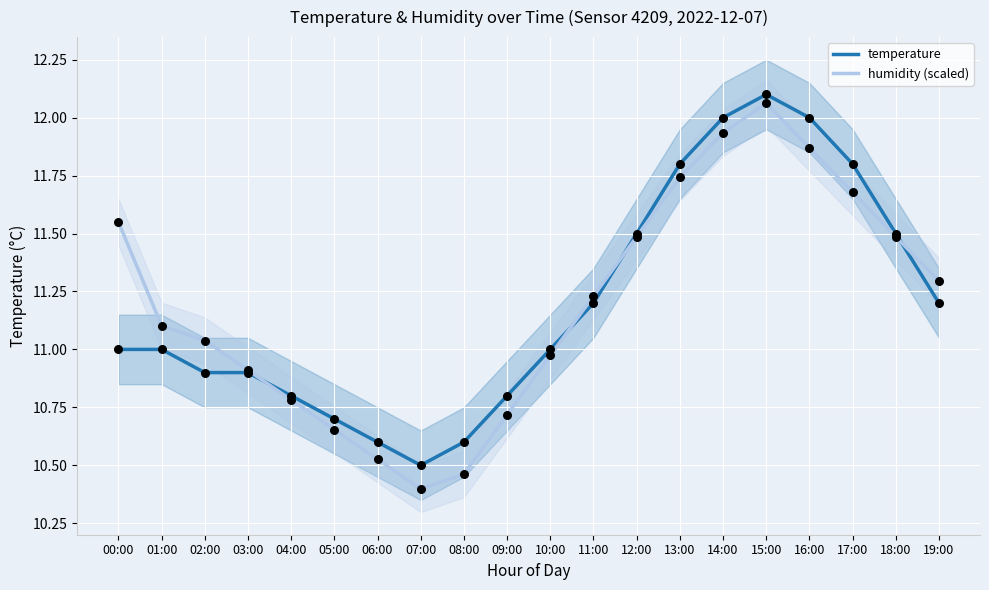

Which series has the largest total across all categories?

temperature